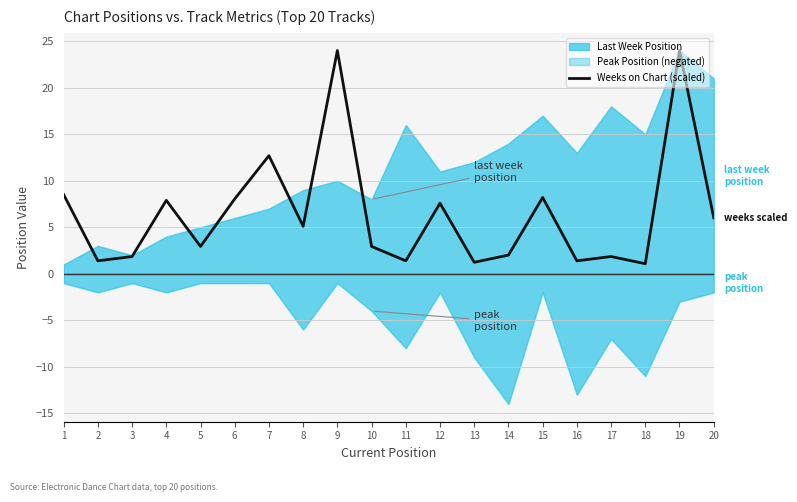

Where is the first local maximum?

4